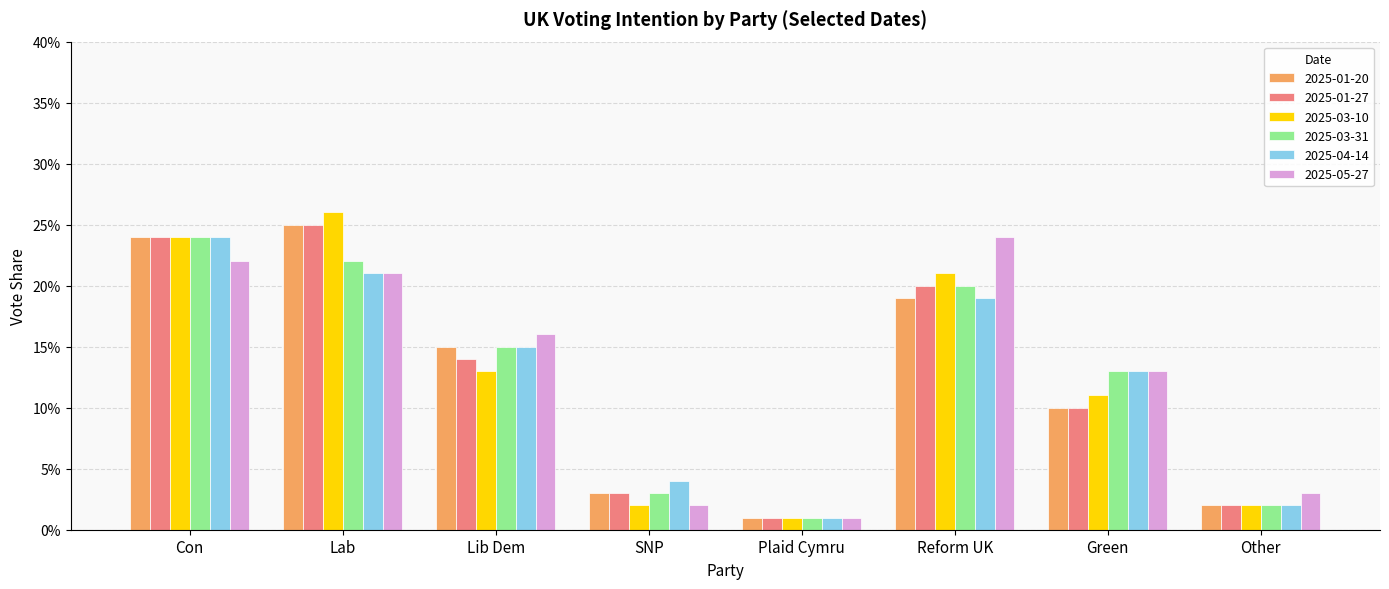

Reading right to left, extract all data points from this chart.

2025-01-20: Other=0.0	Green=0.1	Reform UK=0.2	Plaid Cymru=0.0	SNP=0.0	Lib Dem=0.1	Lab=0.2	Con=0.2
2025-01-27: Other=0.0	Green=0.1	Reform UK=0.2	Plaid Cymru=0.0	SNP=0.0	Lib Dem=0.1	Lab=0.2	Con=0.2
2025-03-10: Other=0.0	Green=0.1	Reform UK=0.2	Plaid Cymru=0.0	SNP=0.0	Lib Dem=0.1	Lab=0.3	Con=0.2
2025-03-31: Other=0.0	Green=0.1	Reform UK=0.2	Plaid Cymru=0.0	SNP=0.0	Lib Dem=0.1	Lab=0.2	Con=0.2
2025-04-14: Other=0.0	Green=0.1	Reform UK=0.2	Plaid Cymru=0.0	SNP=0.0	Lib Dem=0.1	Lab=0.2	Con=0.2
2025-05-27: Other=0.0	Green=0.1	Reform UK=0.2	Plaid Cymru=0.0	SNP=0.0	Lib Dem=0.2	Lab=0.2	Con=0.2